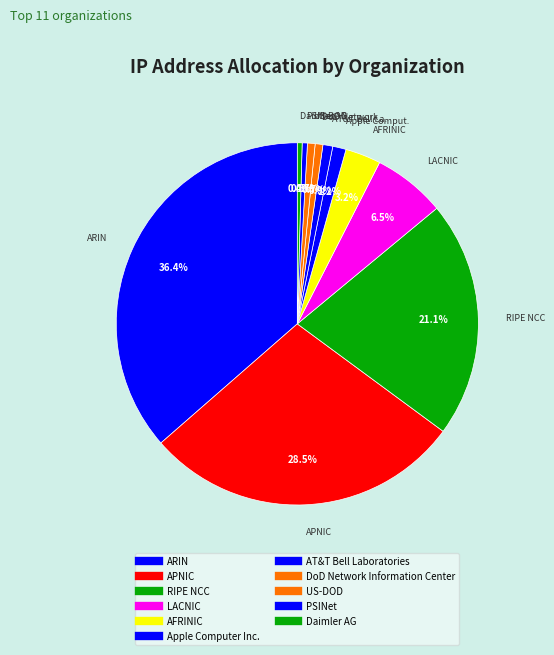

Count the number of slices in the pie.

11